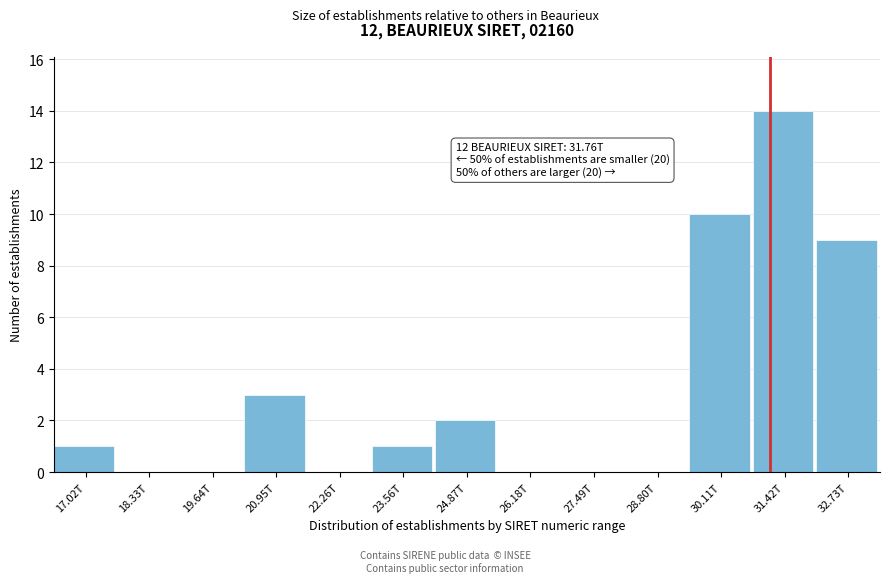

Reading left to right, extract all data points from this chart.

17.02T=1	18.33T=0	19.64T=0	20.95T=3	22.26T=0	23.56T=1	24.87T=2	26.18T=0	27.49T=0	28.80T=0	30.11T=10	31.42T=14	32.73T=9